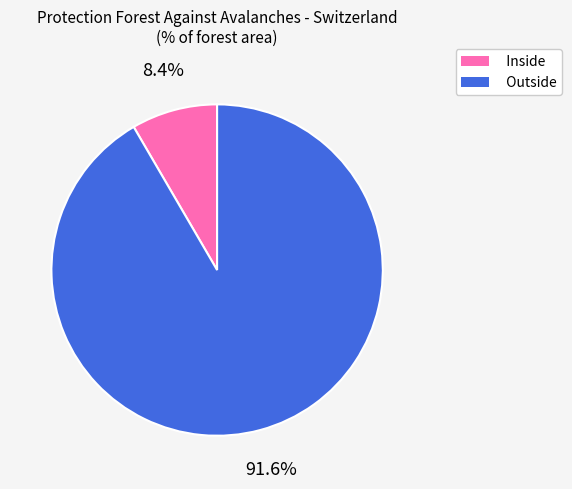

Is there any slice that represents more than half of the pie?

Yes